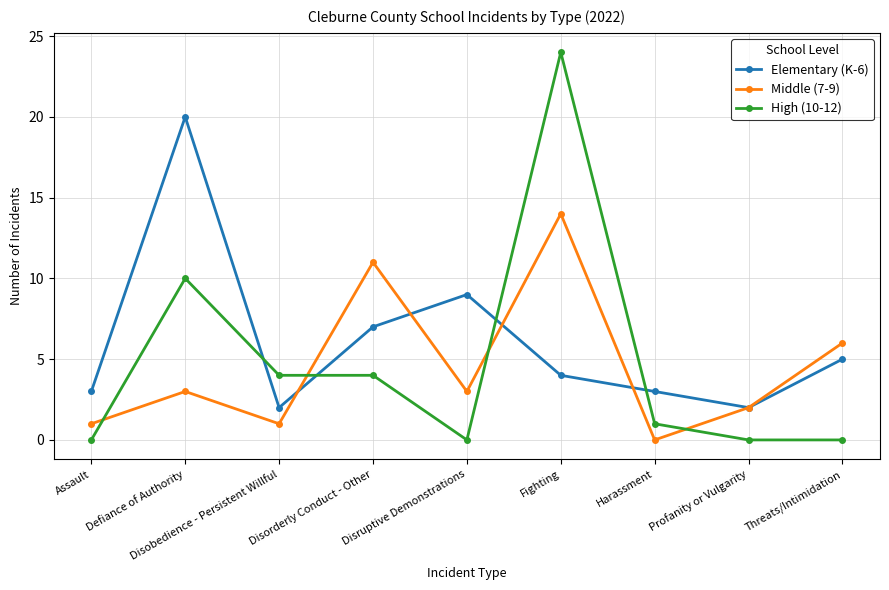

What is the difference between the High (10-12) values at Disorderly Conduct - Other and Assault?

4